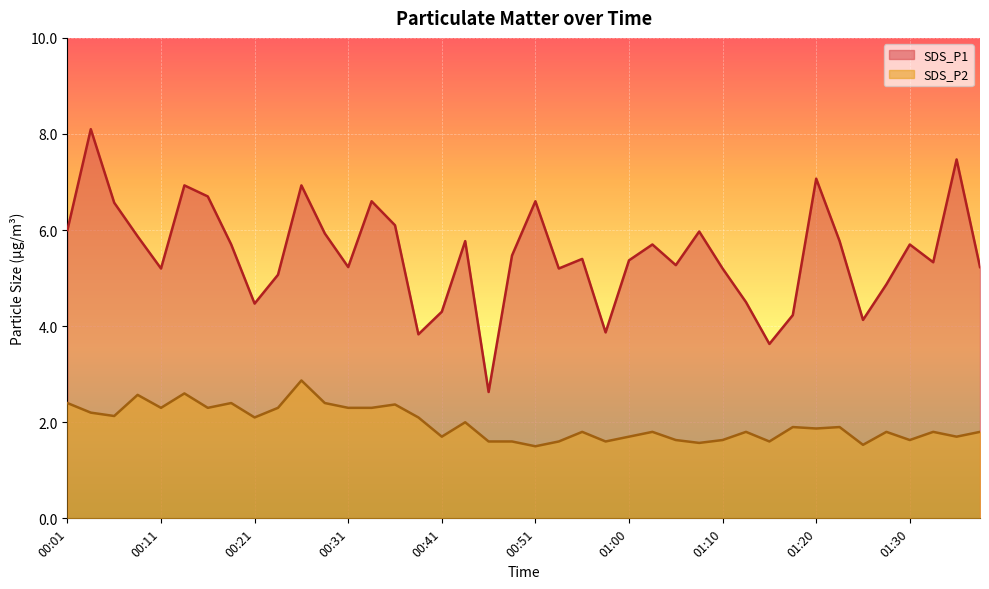

Reading left to right, what are all the values shown in this chart?

SDS_P1: 6.0	8.1	6.6	5.9	5.2	6.9	6.7	5.7	4.5	5.1	6.9	5.9	5.2	6.6	6.1	3.8	4.3	5.8	2.6	5.5	6.6	5.2	5.4	3.9	5.4	5.7	5.3	6.0	5.2	4.5	3.6	4.2	7.1	5.8	4.1	4.9	5.7	5.3	7.5	5.2
SDS_P2: 2.4	2.2	2.1	2.6	2.3	2.6	2.3	2.4	2.1	2.3	2.9	2.4	2.3	2.3	2.4	2.1	1.7	2.0	1.6	1.6	1.5	1.6	1.8	1.6	1.7	1.8	1.6	1.6	1.6	1.8	1.6	1.9	1.9	1.9	1.5	1.8	1.6	1.8	1.7	1.8